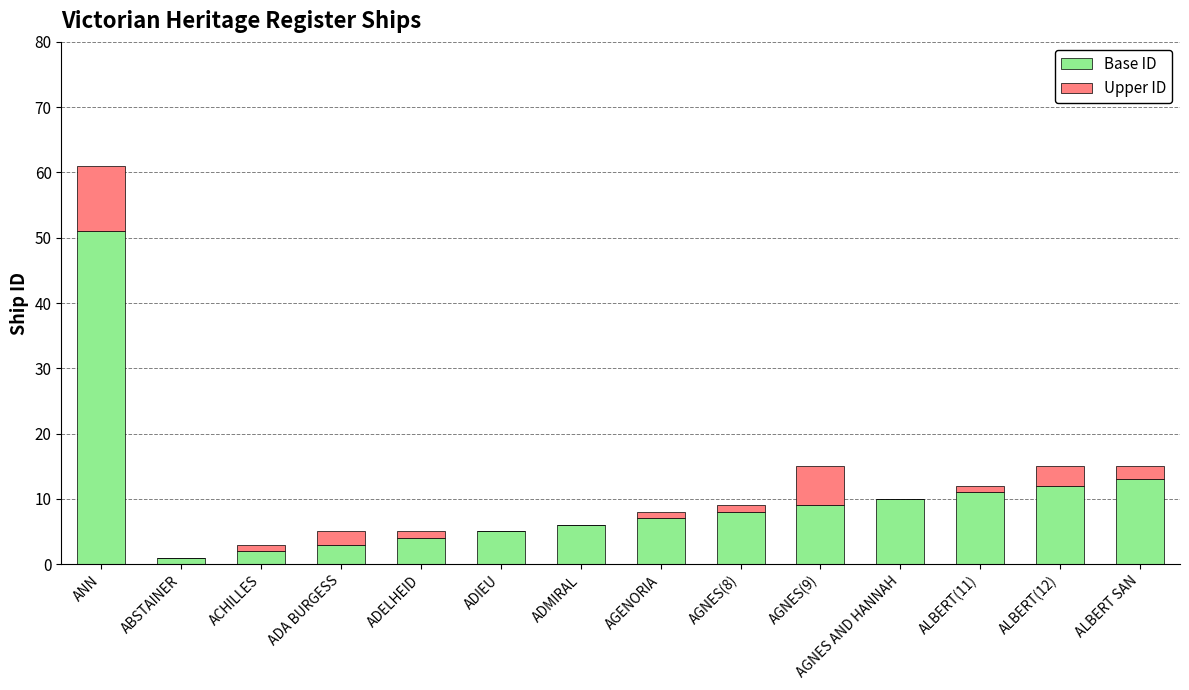

What is the maximum value for Base ID?

51